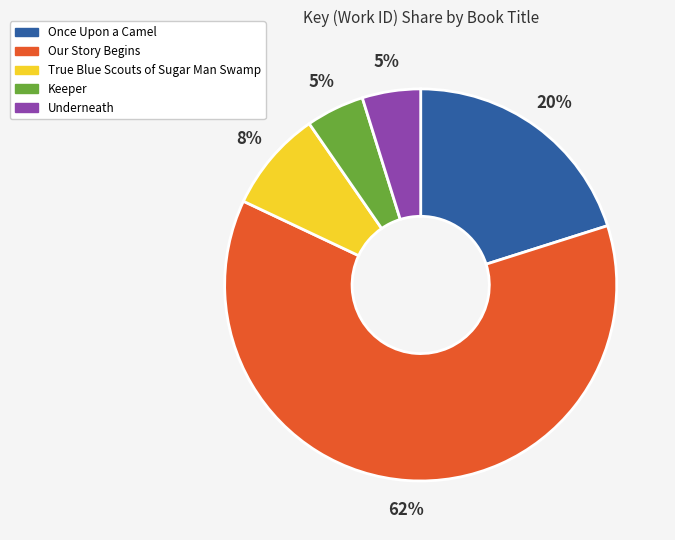

To the nearest percent, what percentage of the pie is Our Story Begins?

62%